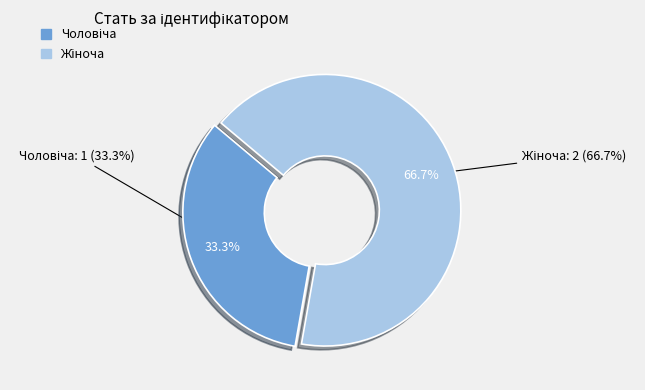

Rank the categories by value from highest to lowest.

Жіноча, Чоловіча